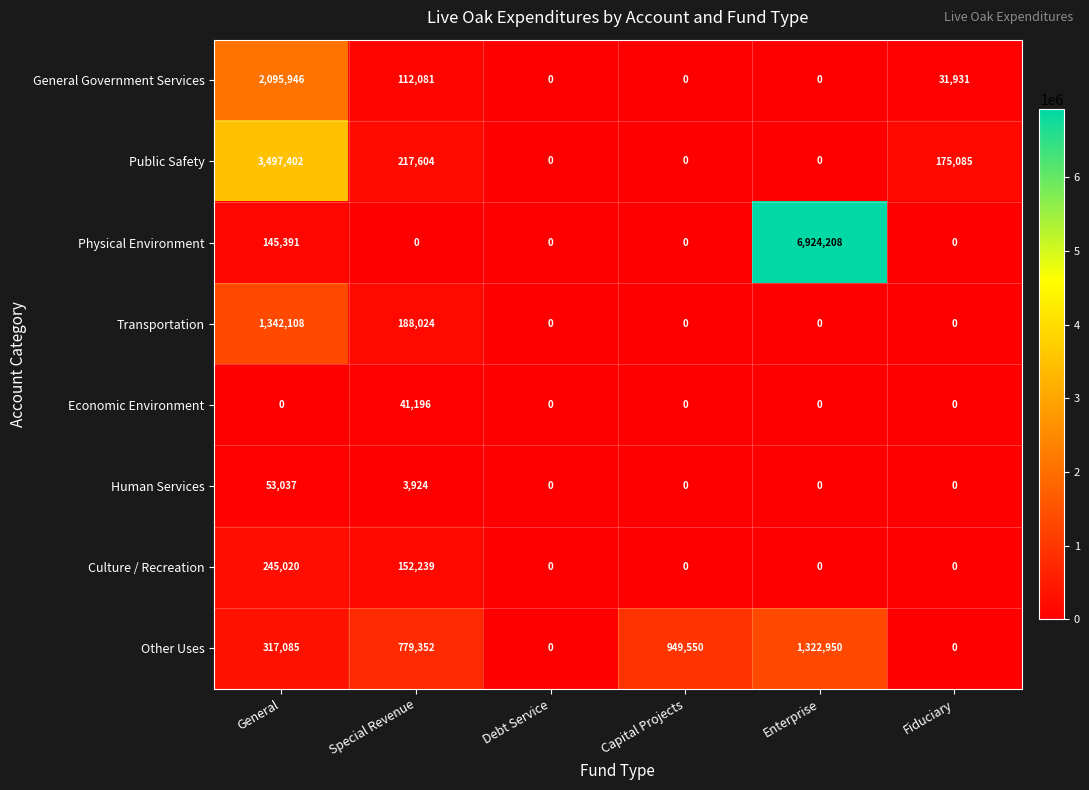

How many Transportation values are between 0 and 188024?

5